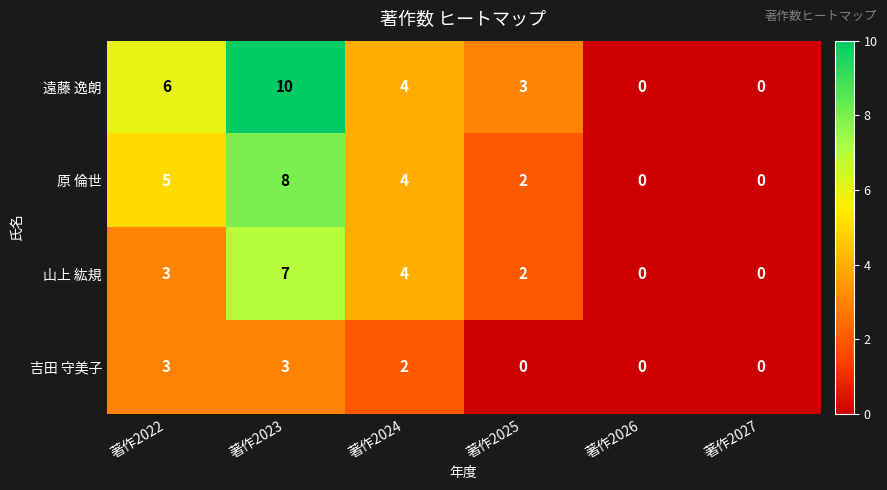

Is it true that 吉田 守美子 equals 0 at 著作2026?

True